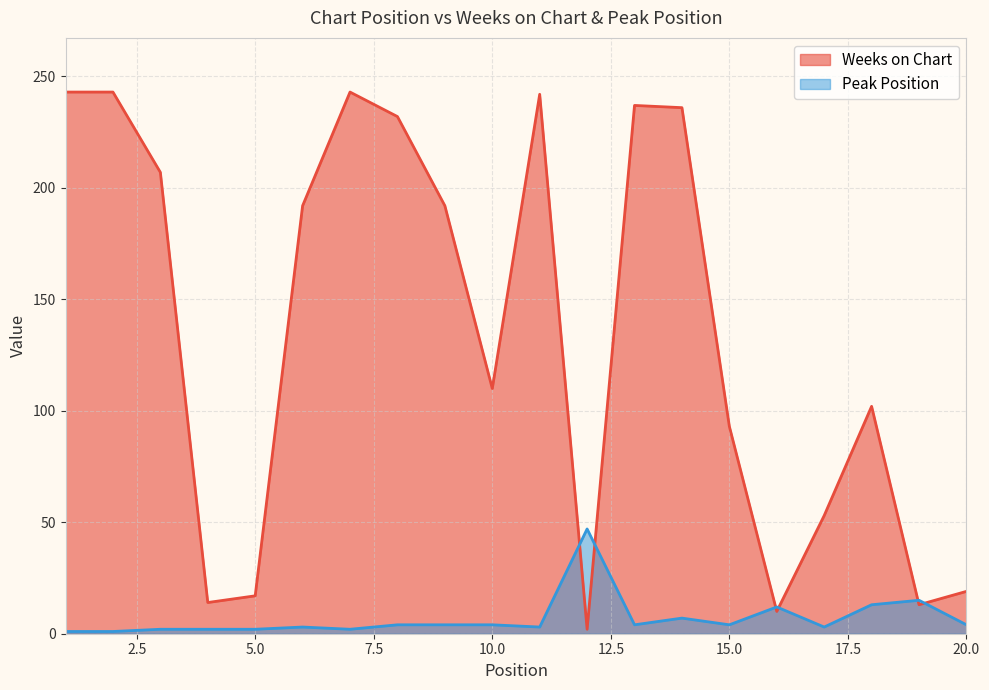

What is the spread (max minus min) of values at 7?

241